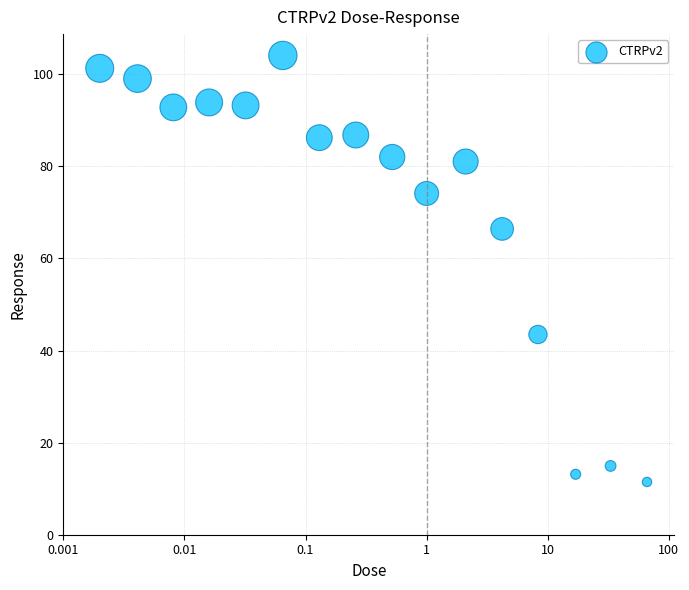

What Y value in the scatter plot is closest to 57?

66.4